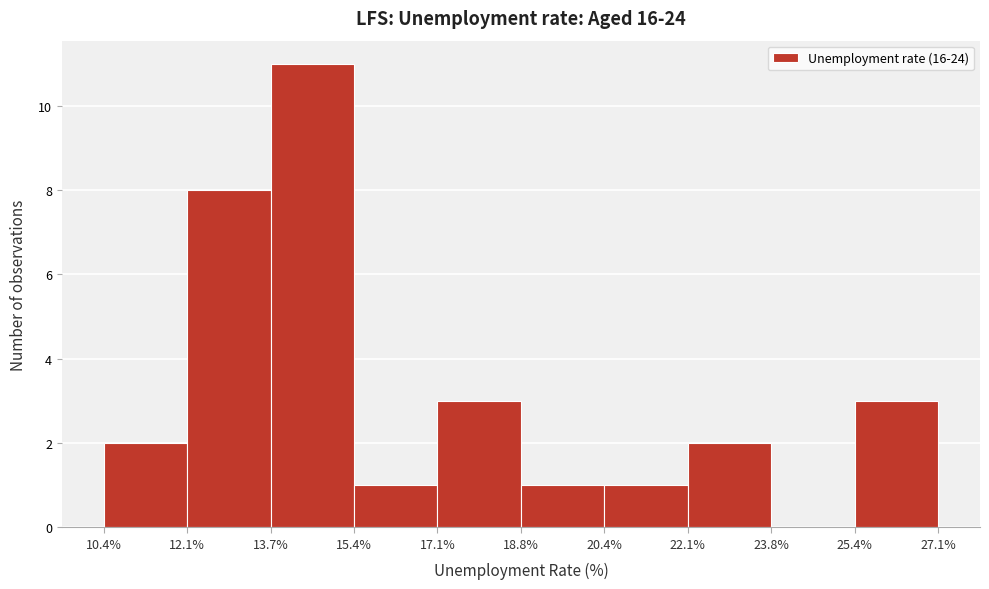

Reading left to right, list every bar in this chart as the range it spans on the x-axis followed by its height. The values are not printed on the chart, so give them approximately, as read against the axis.

10.4% to 12.1%: 2
12.1% to 13.7%: 8
13.7% to 15.4%: 11
15.4% to 17.1%: 1
17.1% to 18.8%: 3
18.8% to 20.4%: 1
20.4% to 22.1%: 1
22.1% to 23.8%: 2
23.8% to 25.4%: 0
25.4% to 27.1%: 3